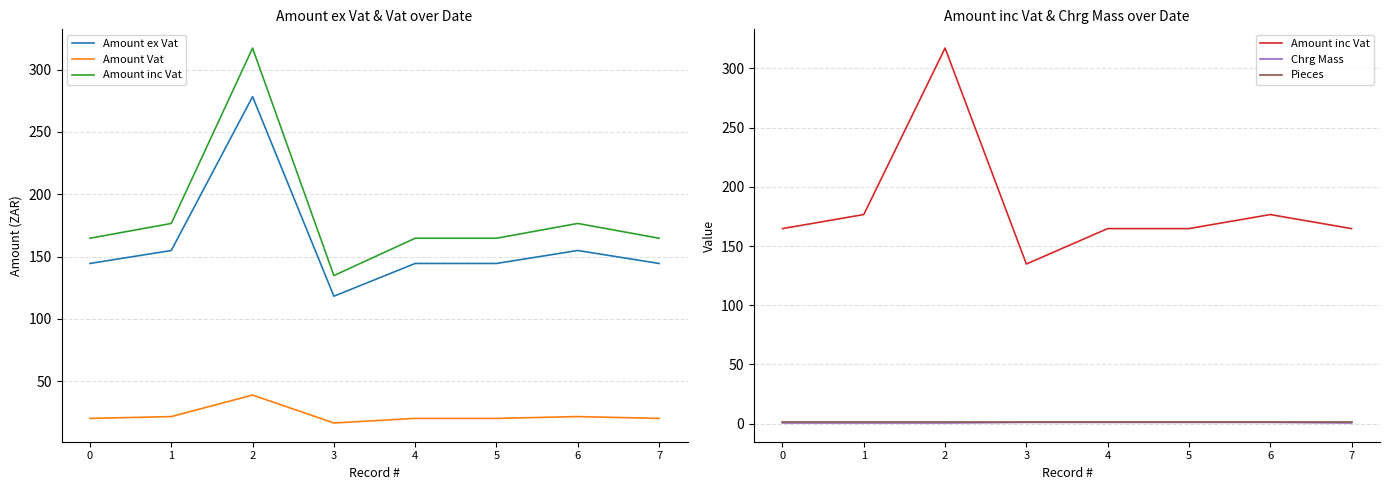

True or false: Amount ex Vat has a value of 23.8 at 3.

False